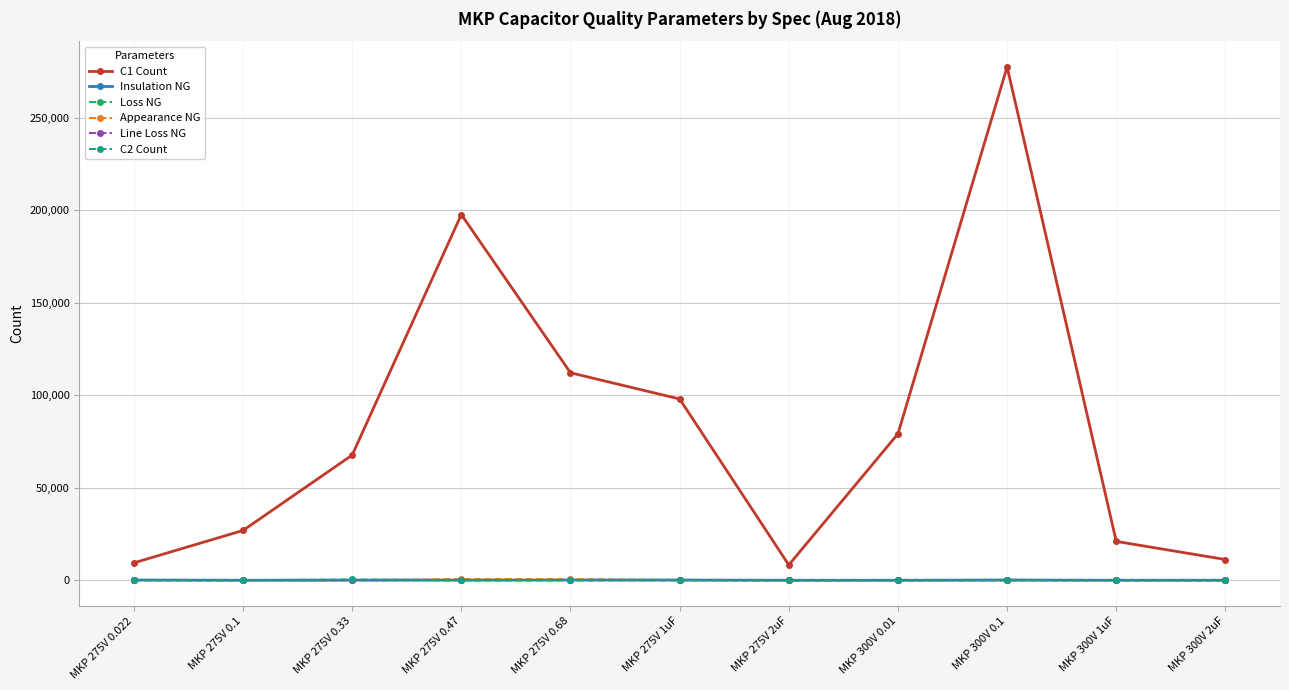

What is the sum of all Loss NG values?

1065